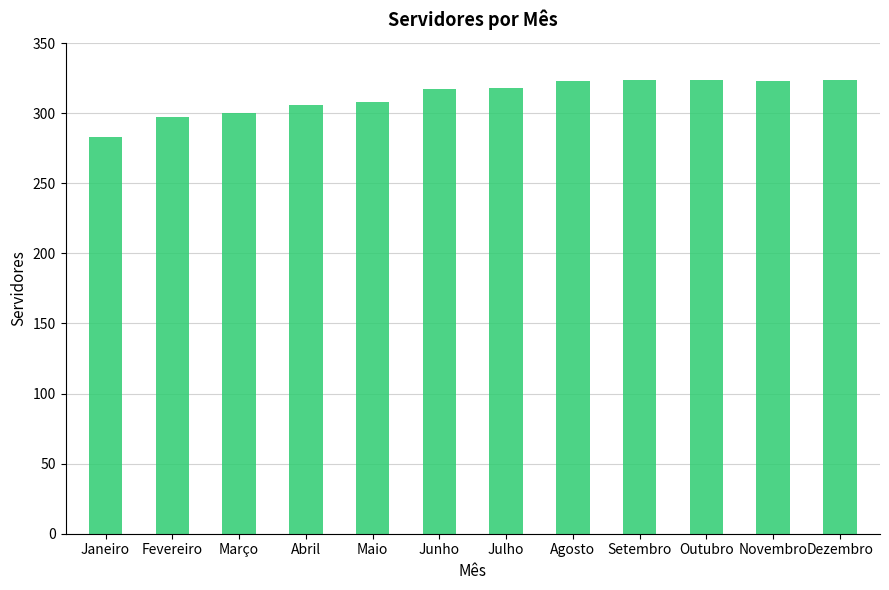

What is the smallest value displayed?

283